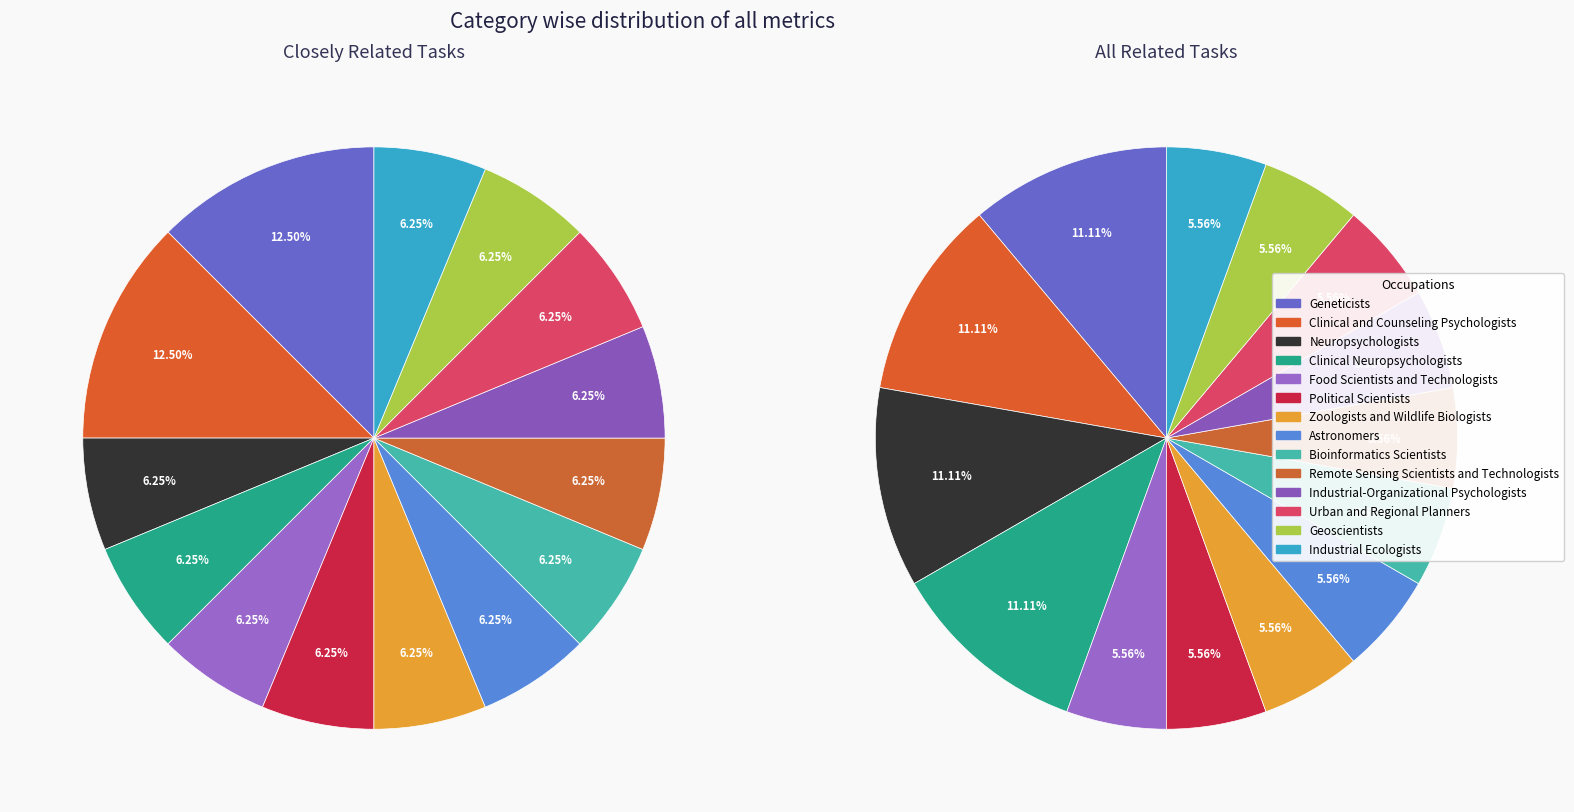

Is there any slice that represents more than half of the pie?

No